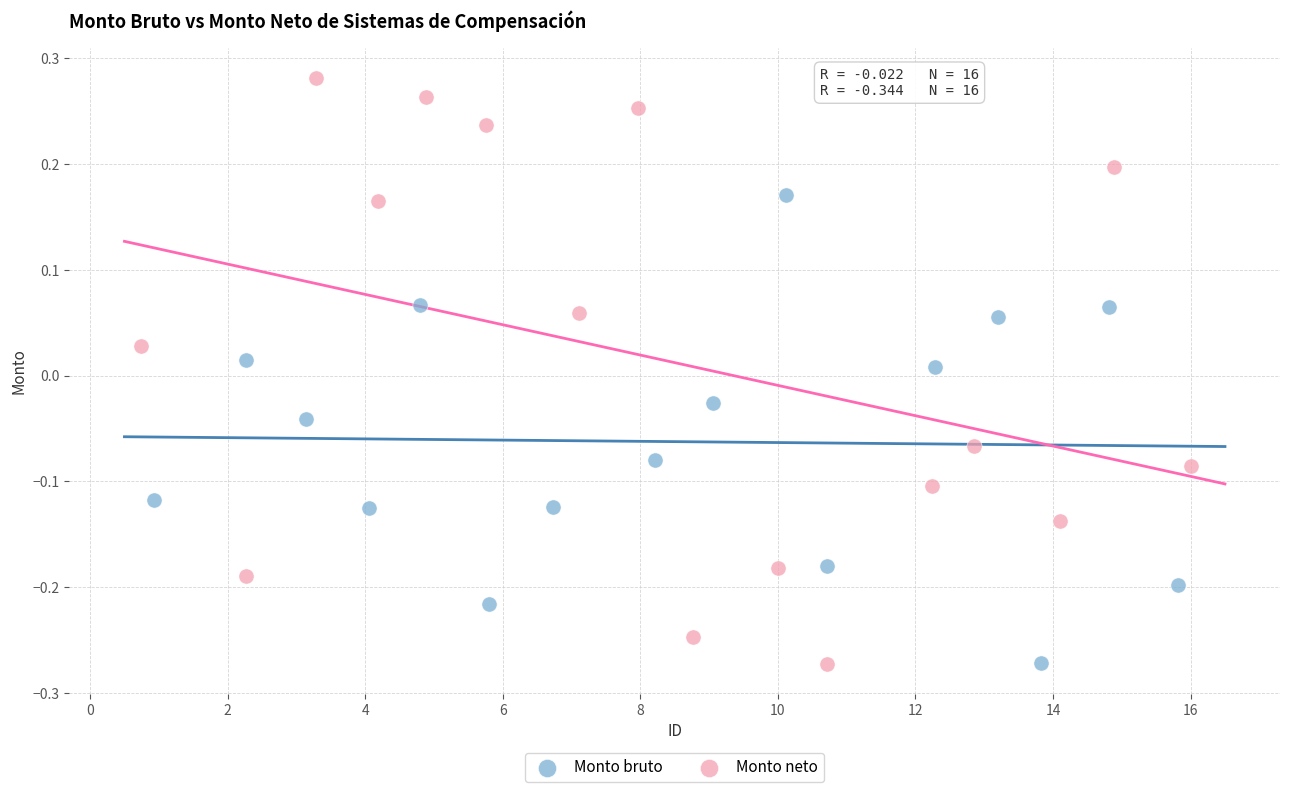

Which series contains the highest Y value?

Monto neto